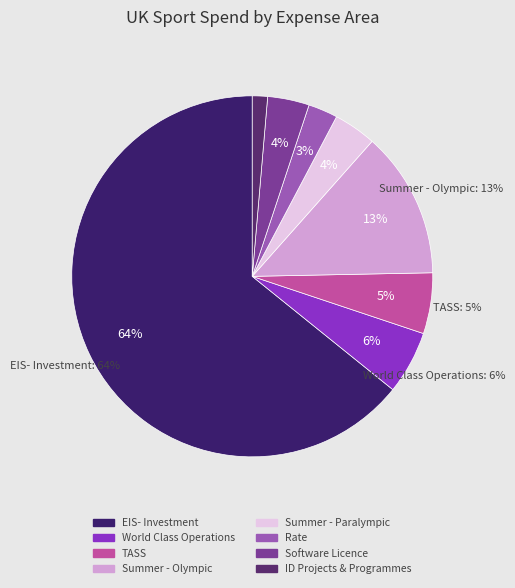

To the nearest percent, what is the difference between the largest and smallest slice percentages?

63%